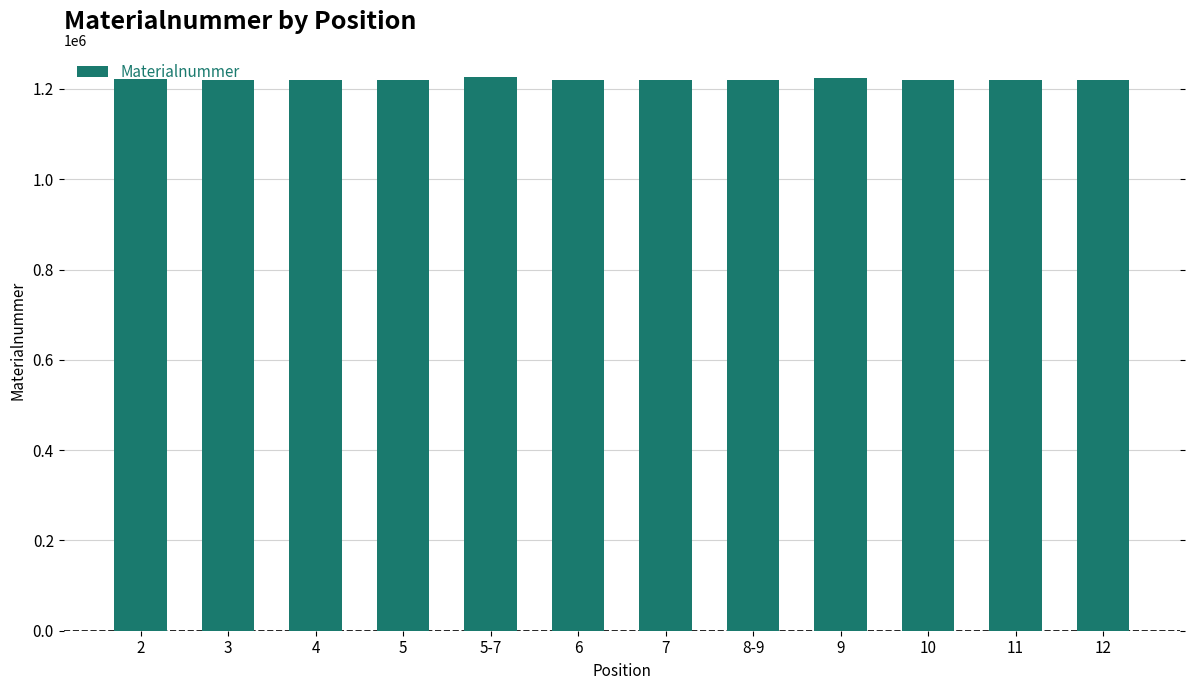

Reading left to right, extract all data points from this chart.

2=1221128	3=1220440	4=1220441	5=1220442	5-7=1225412	6=1220443	7=1220445	8-9=1220444	9=1225053	10=1220446	11=1220447	12=1220448